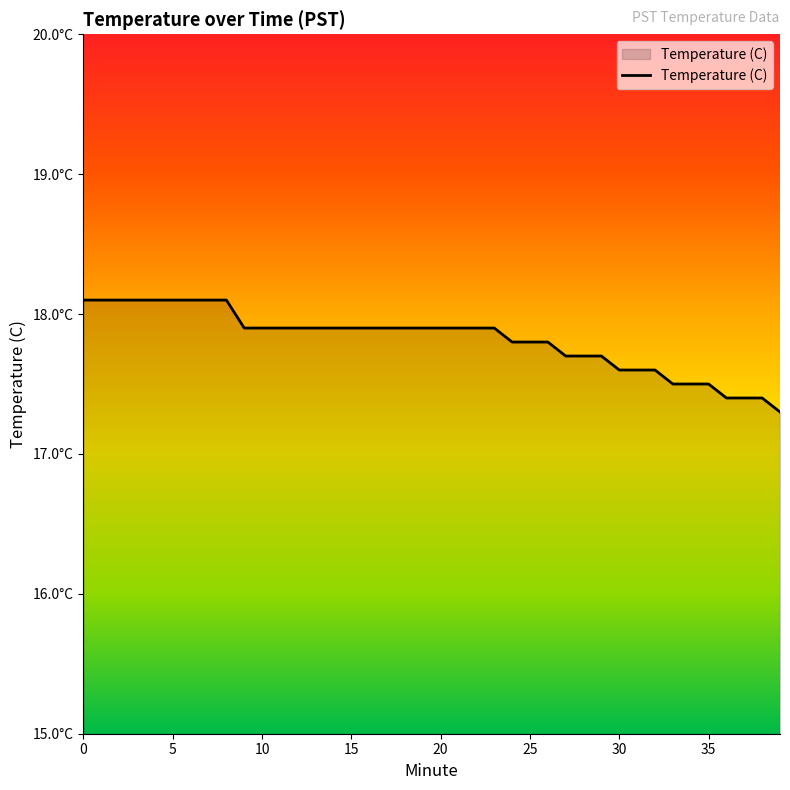

Does the chart display data point markers on the line(s)?

No